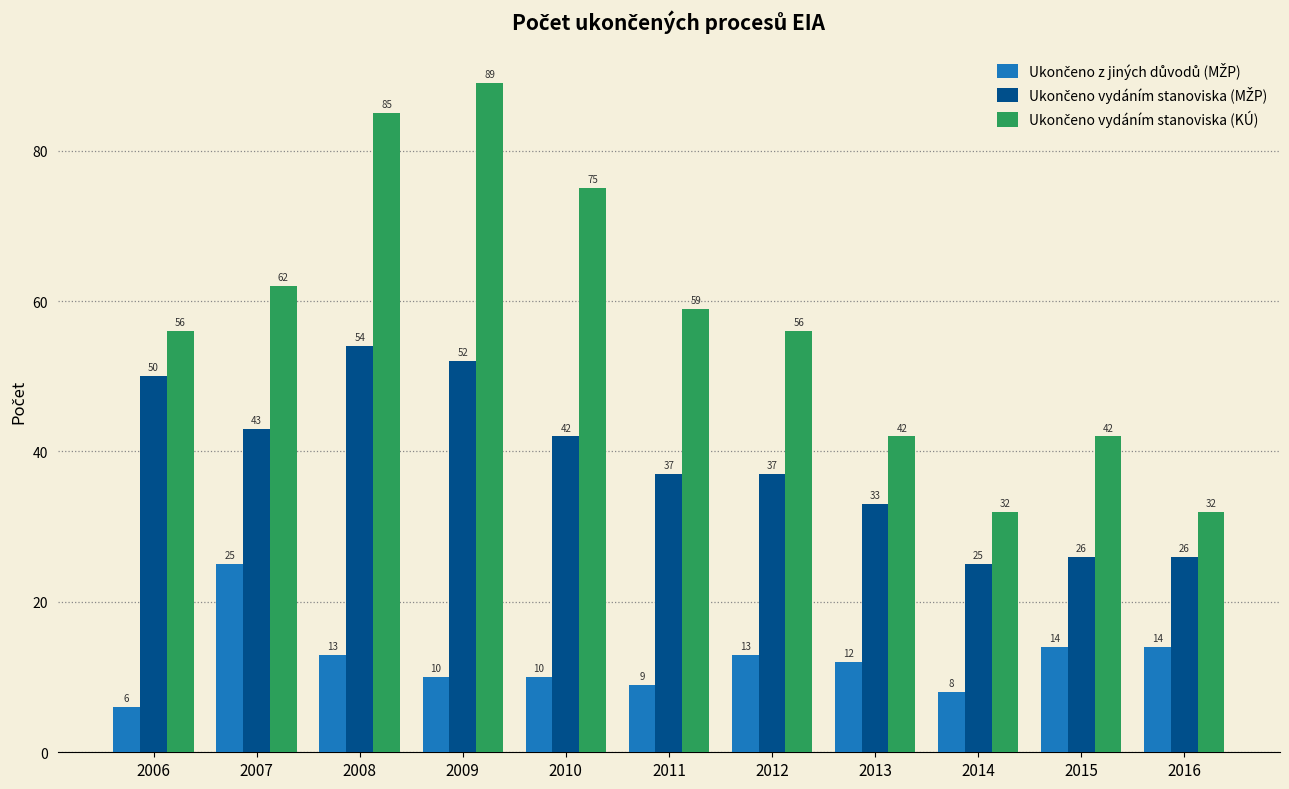

What is the maximum value shown in the chart?

89